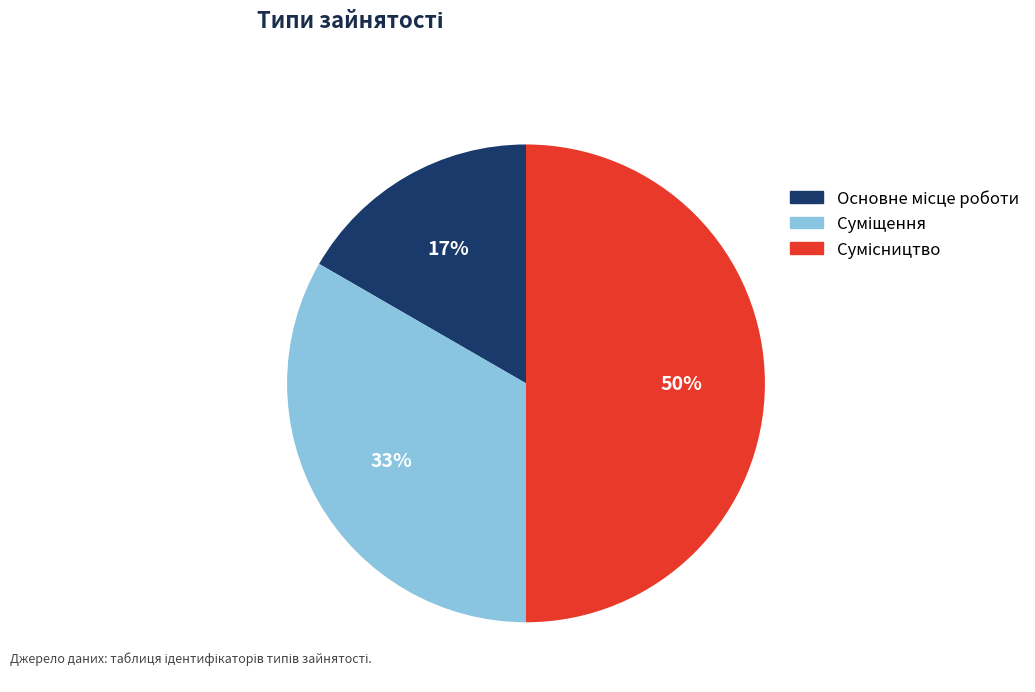

To the nearest percent, what is the difference between the largest and smallest slice percentages?

33%